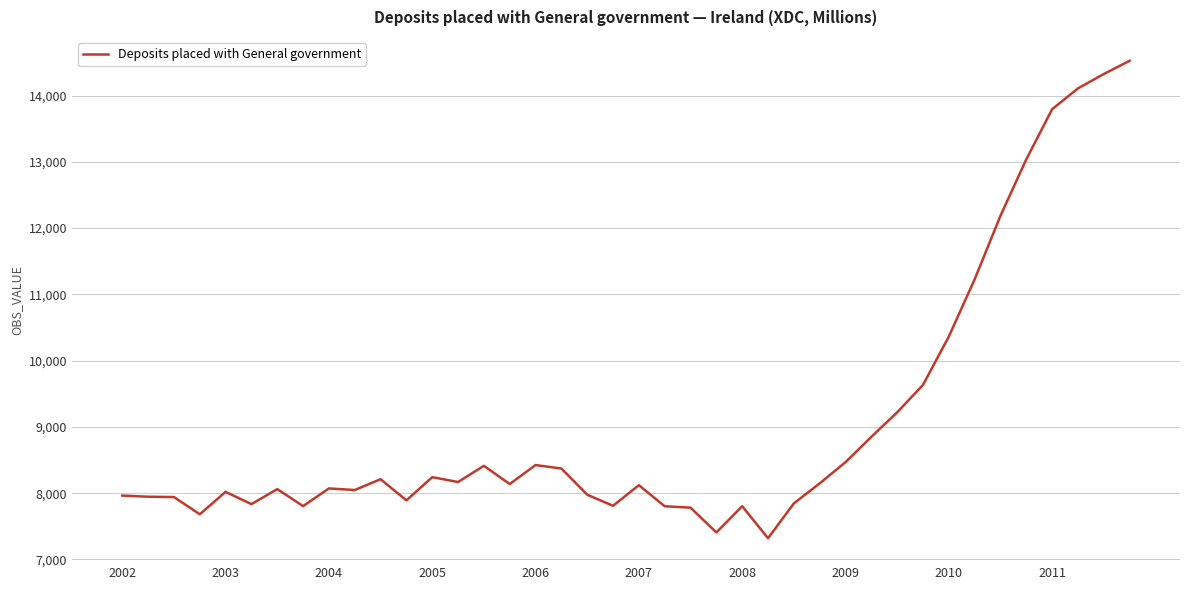

What is the maximum value shown in the chart?

14524